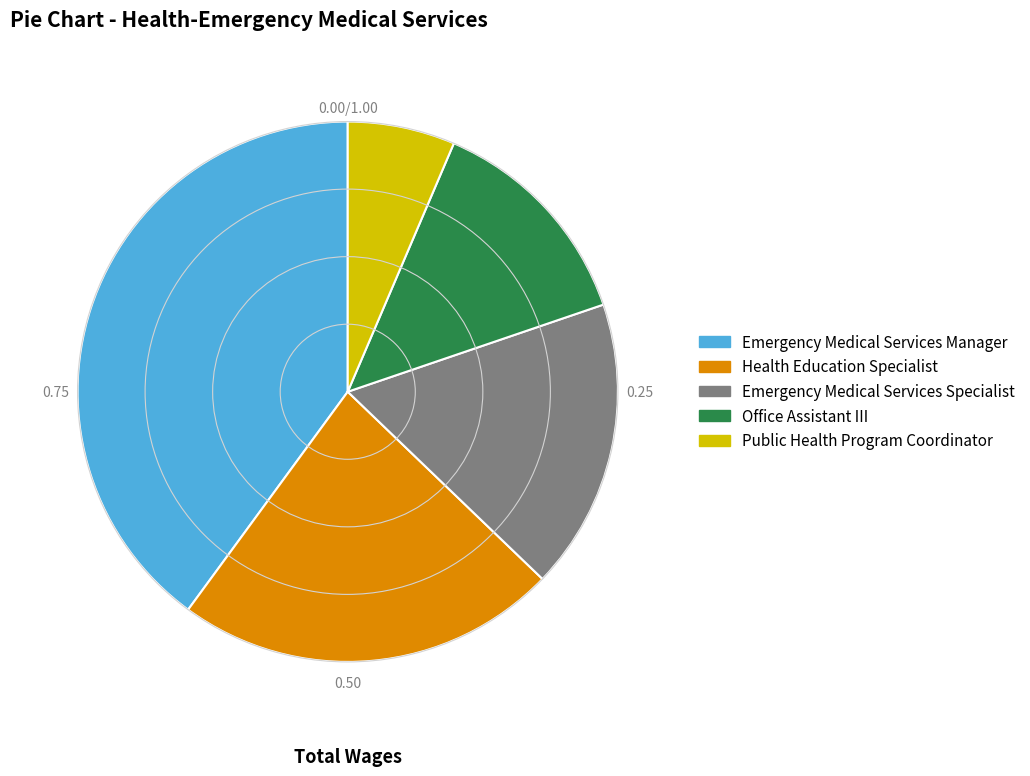

Count the number of slices in the pie.

5